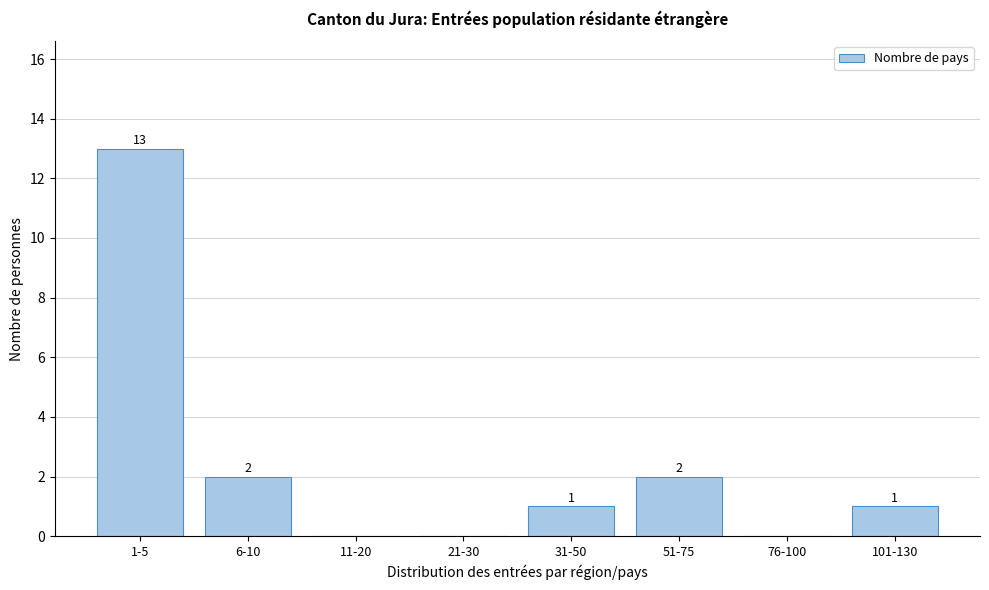

Reading right to left, what are all the values shown in this chart?

101-130=1	76-100=0	51-75=2	31-50=1	21-30=0	11-20=0	6-10=2	1-5=13